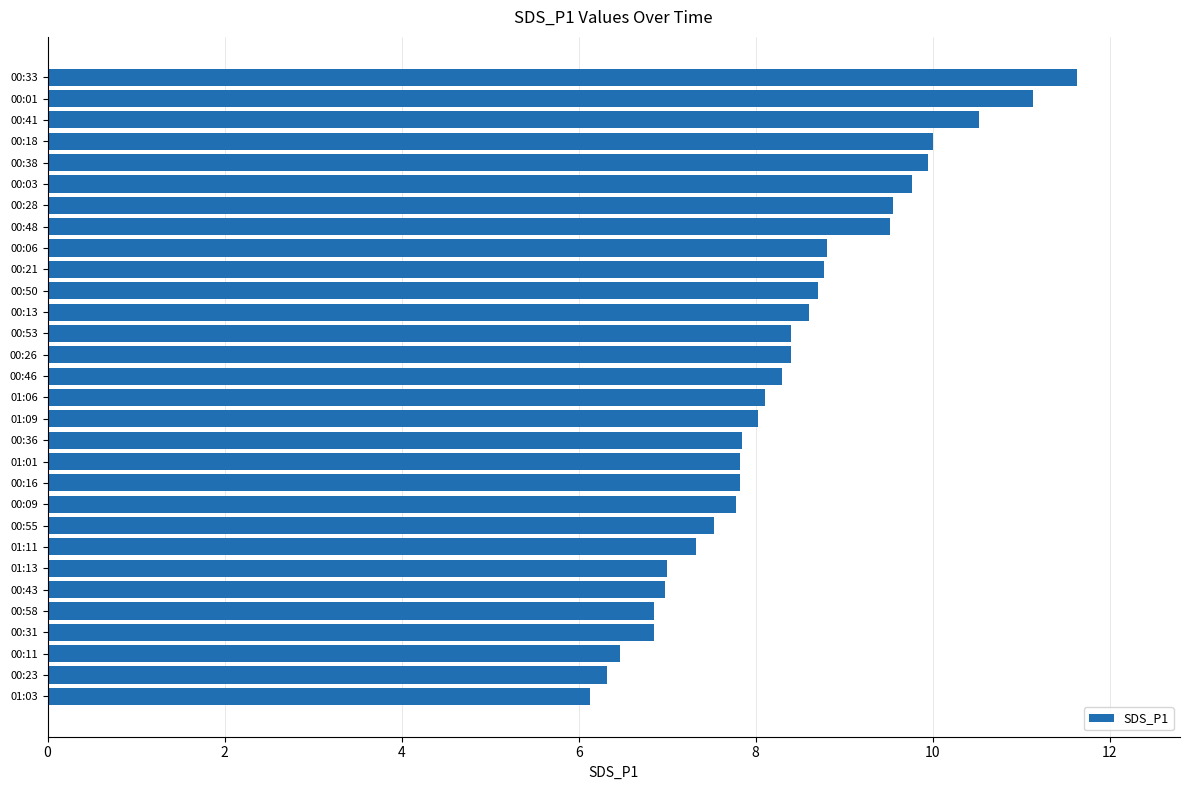

What is the difference between the maximum and minimum values?

5.5